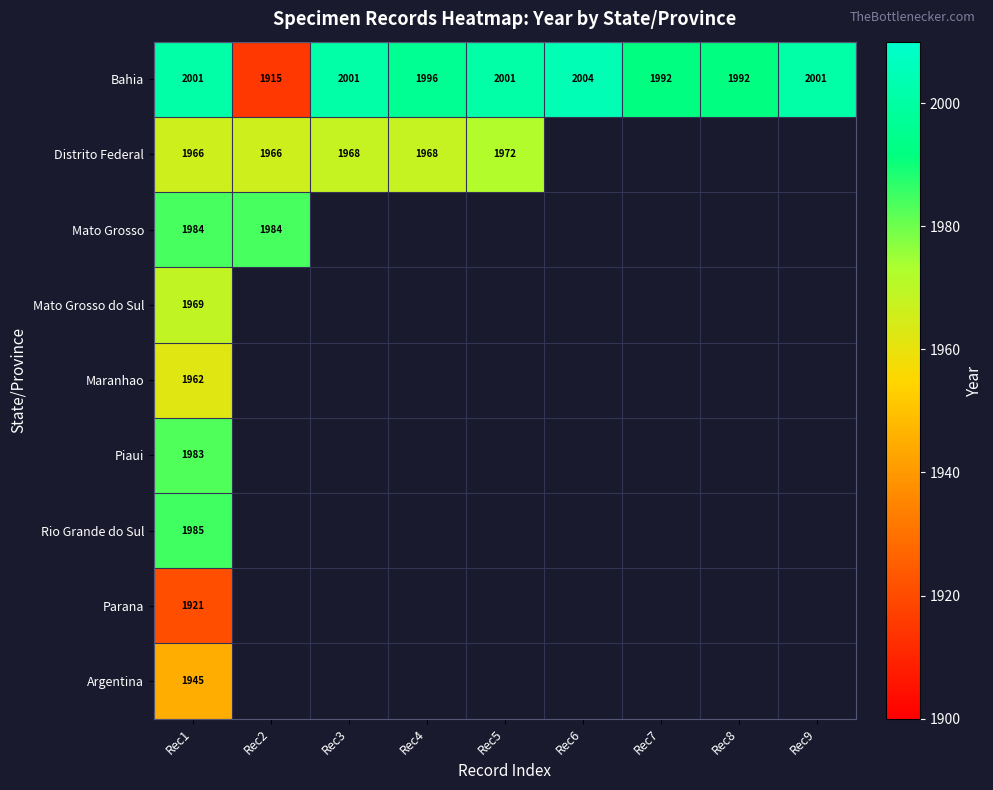

The Mato Grosso do Sul series shows 1969 at Rec1. True or false?

True